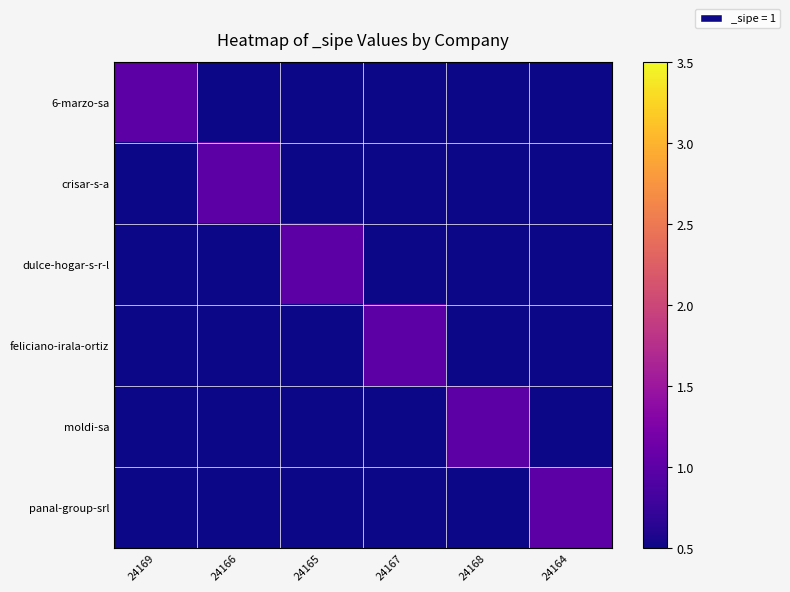

Reading left to right, what are all the values shown in this chart?

6-marzo-sa: 24169=1	24166=0	24165=0	24167=0	24168=0	24164=0
crisar-s-a: 24169=0	24166=1	24165=0	24167=0	24168=0	24164=0
dulce-hogar-s-r-l: 24169=0	24166=0	24165=1	24167=0	24168=0	24164=0
feliciano-irala-ortiz: 24169=0	24166=0	24165=0	24167=1	24168=0	24164=0
moldi-sa: 24169=0	24166=0	24165=0	24167=0	24168=1	24164=0
panal-group-srl: 24169=0	24166=0	24165=0	24167=0	24168=0	24164=1